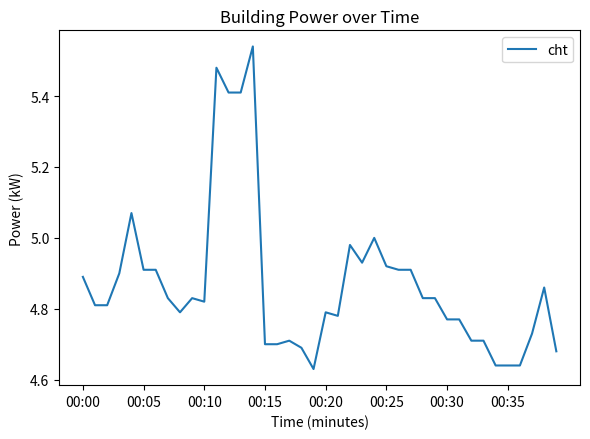

Is this an area chart (filled region under the line)?

No